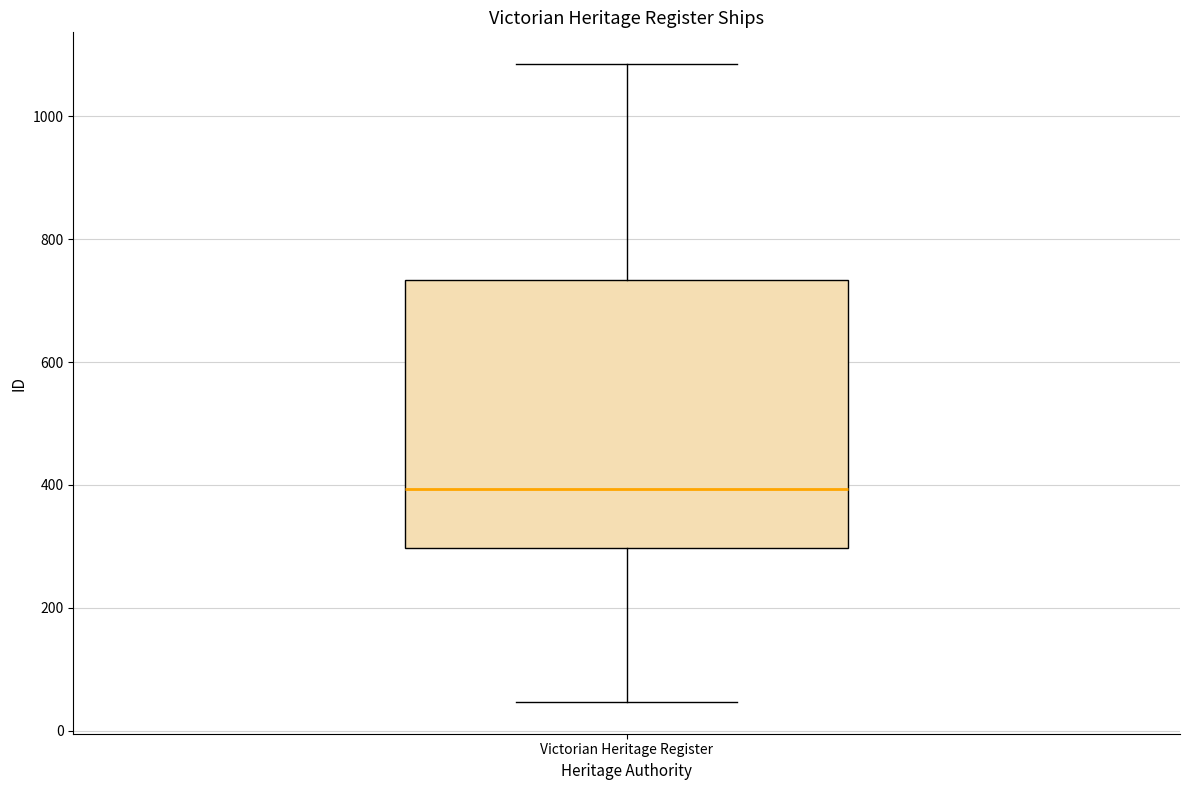

Read this box plot against the y-axis: the position of the median line, the range covered by the box, and the ends of both whiskers. The values are not printed on the chart, so give them approximately, as read against the axis.

median 400, box 300 to 740, whiskers 40 to 1080